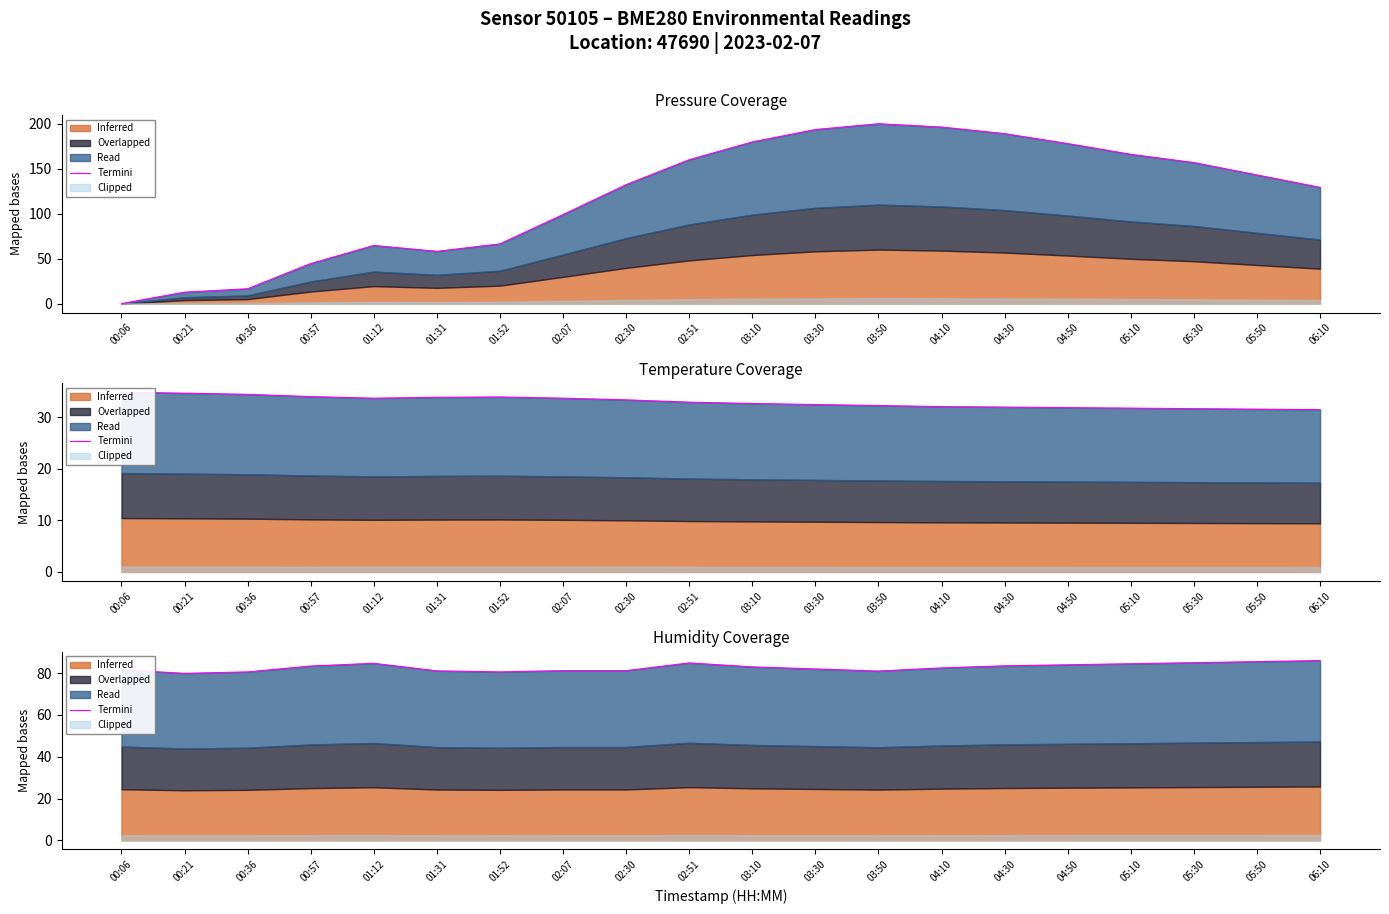

What is the change in value from 01:12 to 03:50?

-3.7